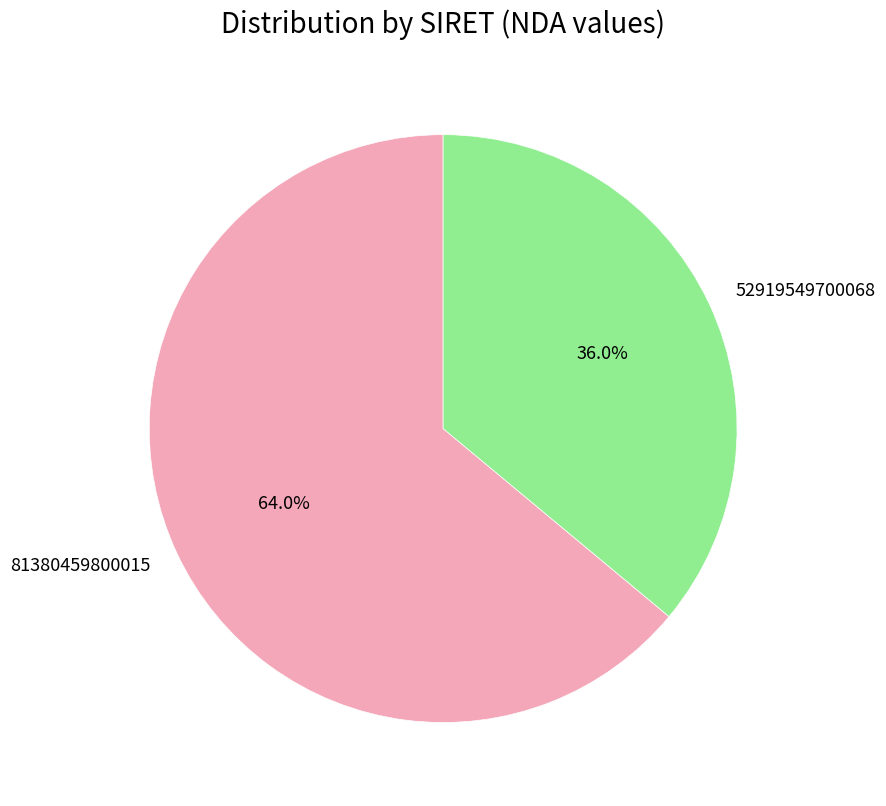

How many slices are in this pie chart?

2